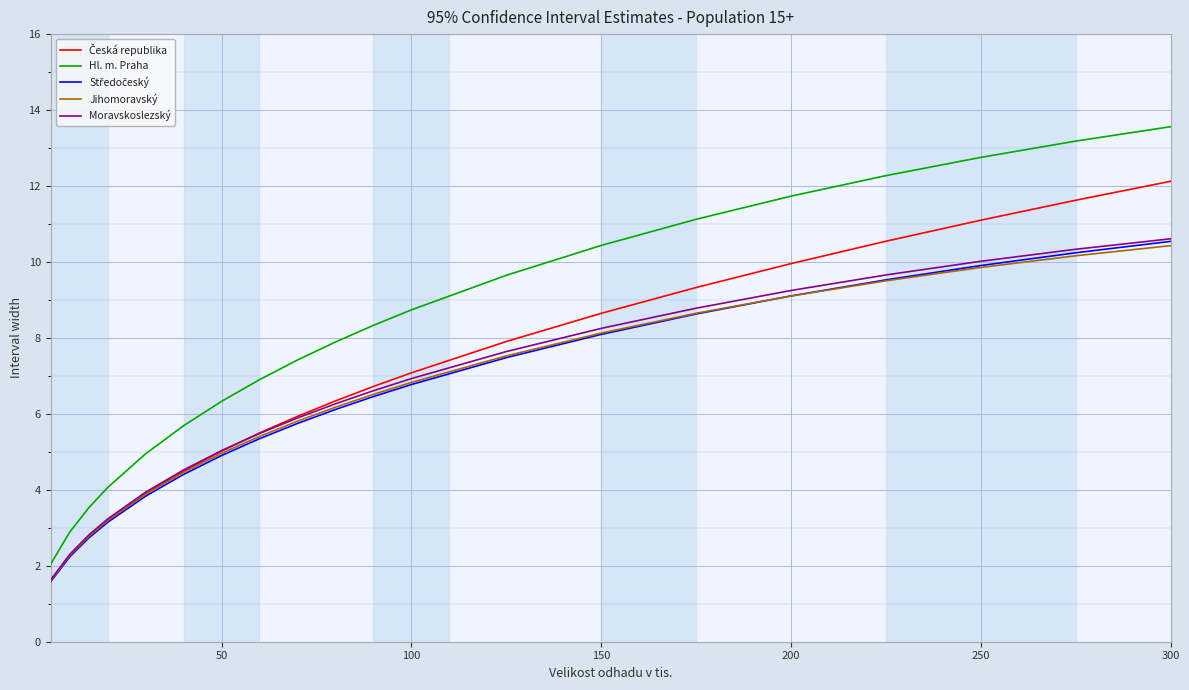

True or false: Jihomoravský and Hl. m. Praha cross at least once.

False